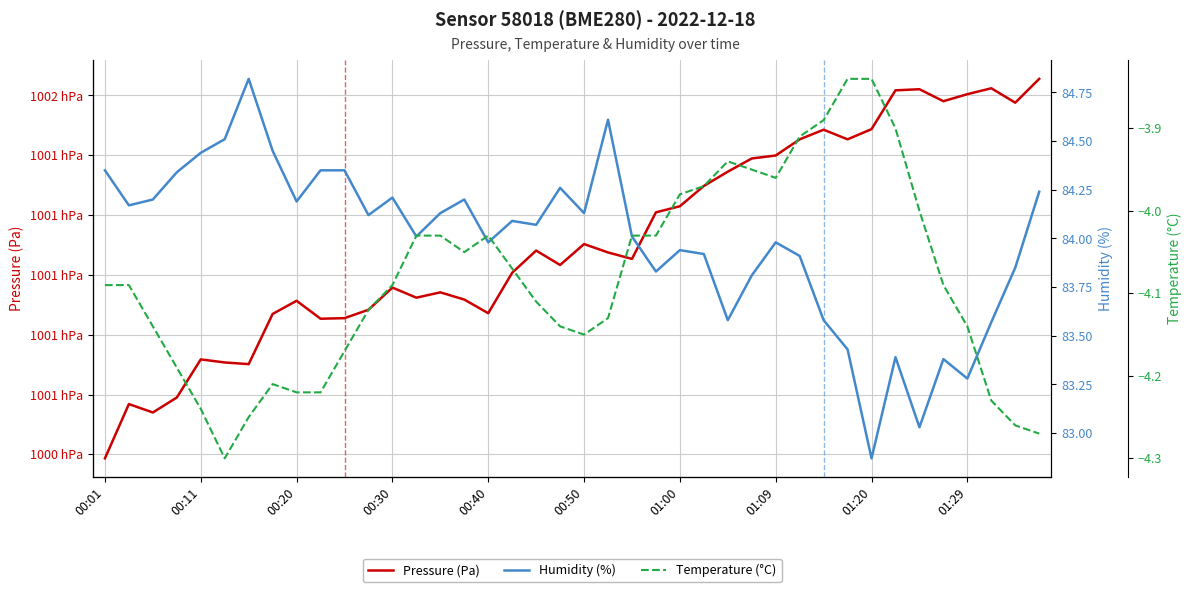

Does the chart have visible grid lines?

Yes